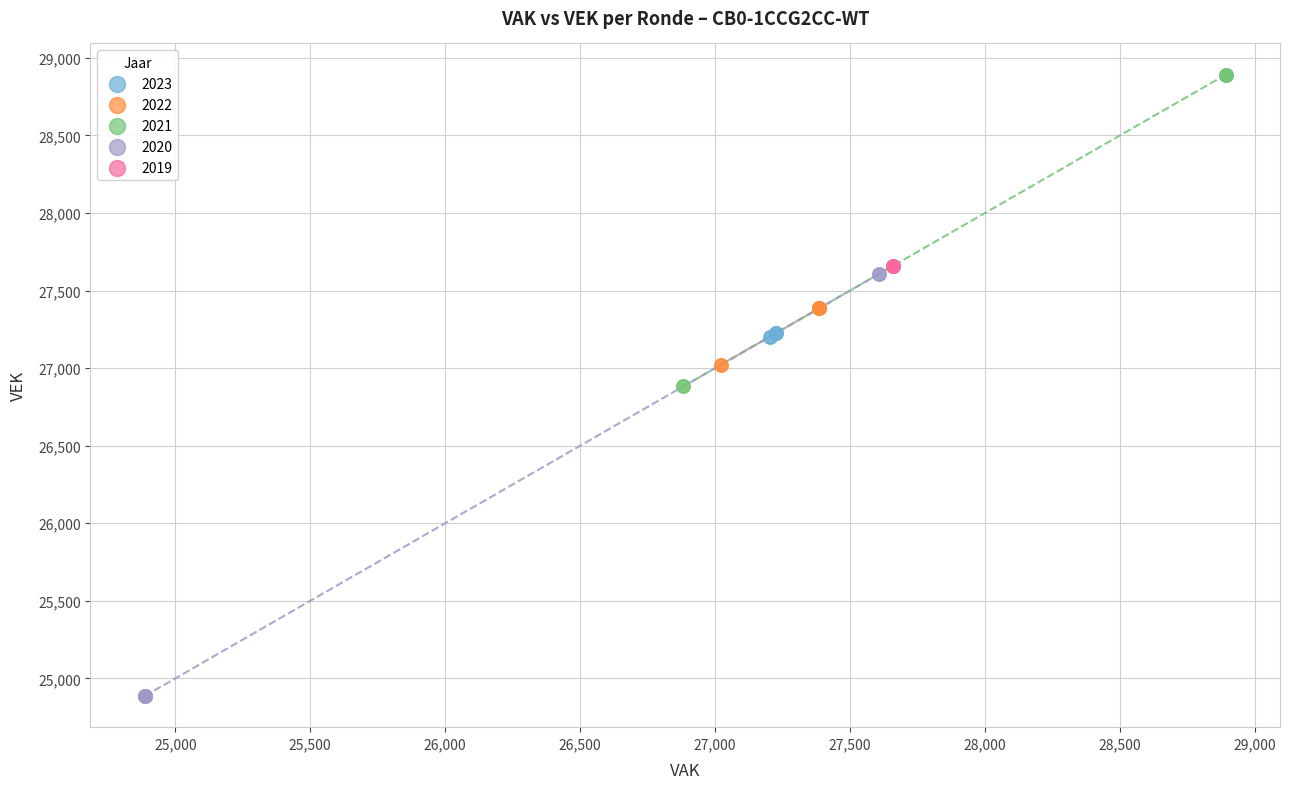

Which series contains the highest Y value?

2021